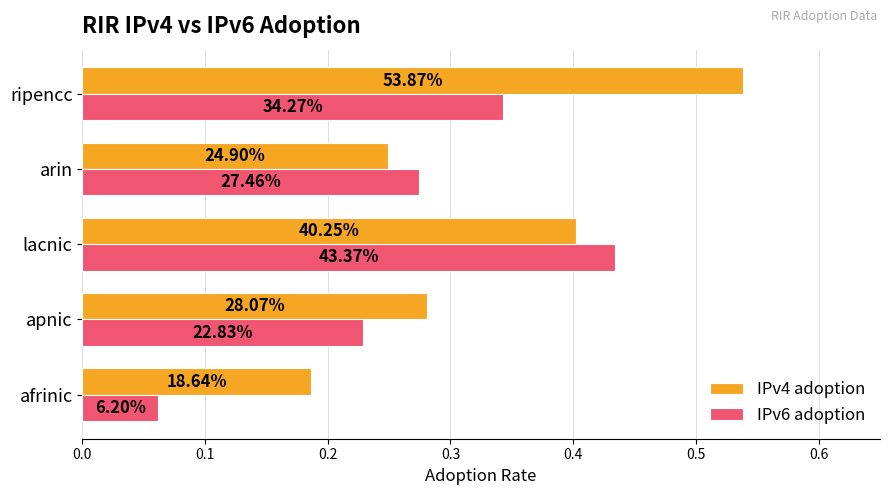

What is the greatest value displayed?

0.5